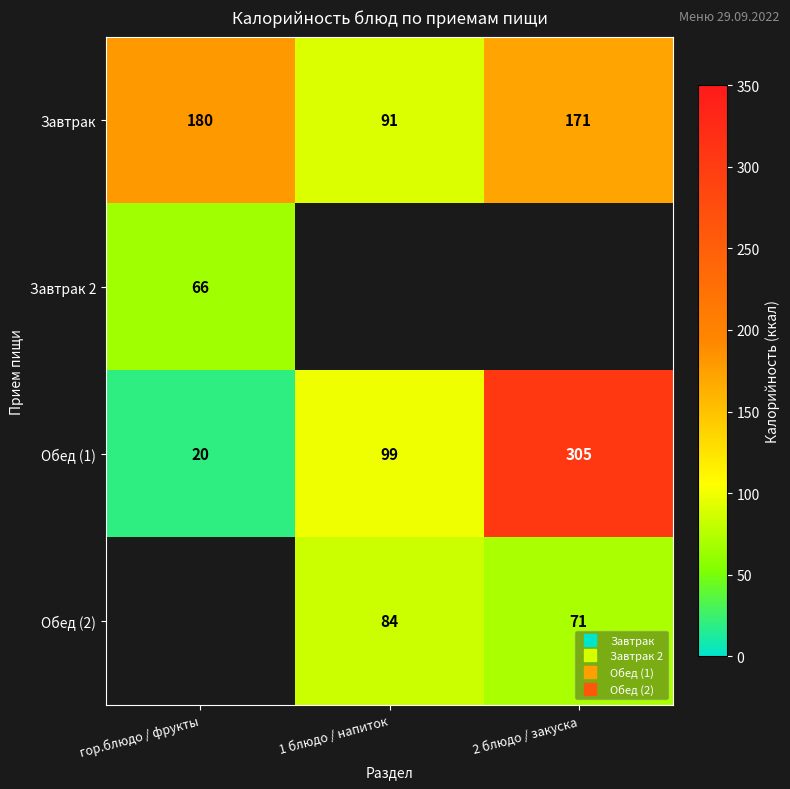

What is the minimum value shown in the chart?

20.0